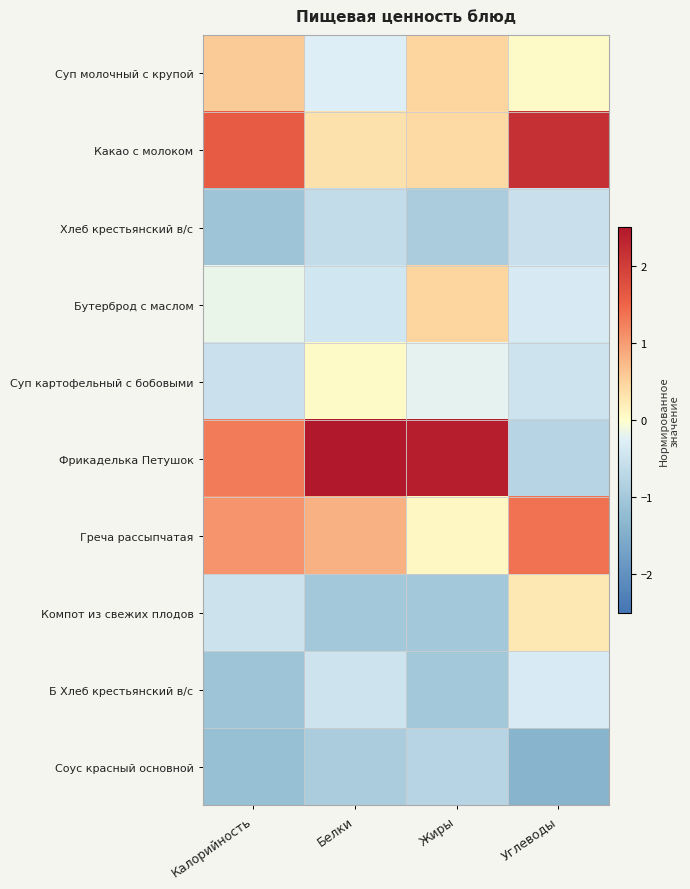

What is the greatest value displayed?

2.5